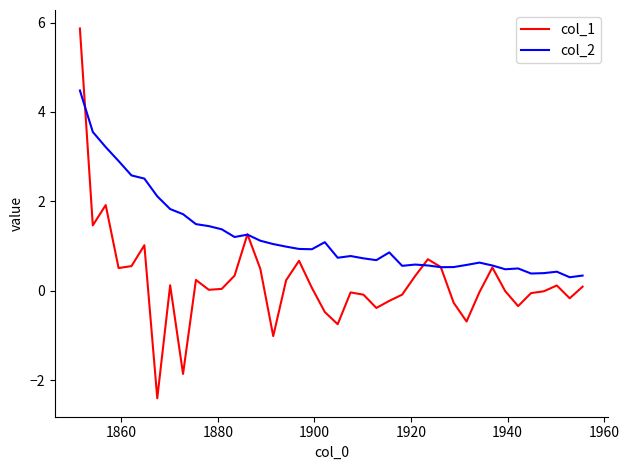

What is the smallest value displayed?

-2.4